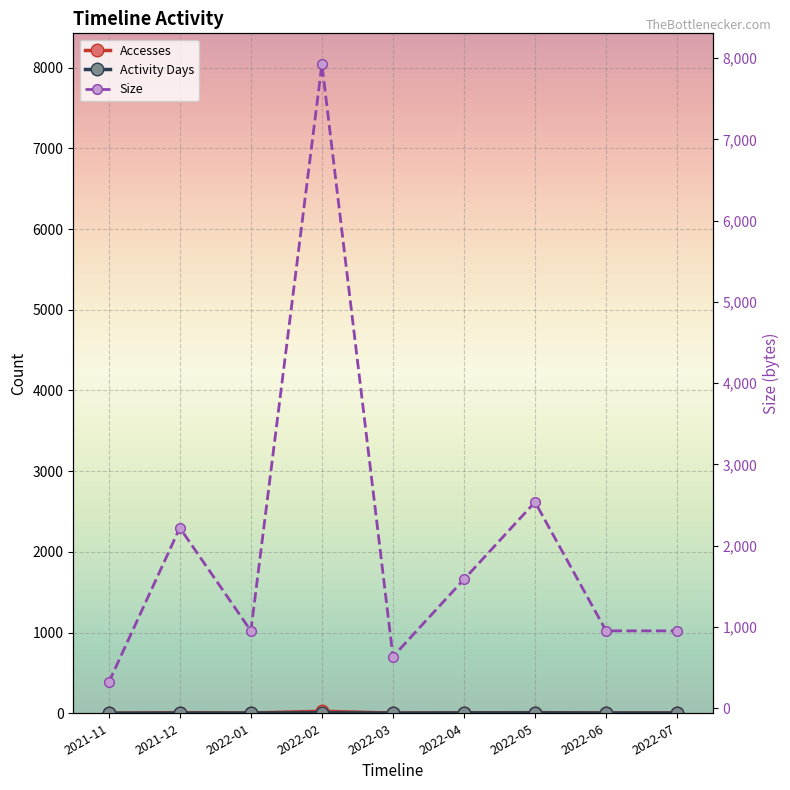

List the labels in order of Accesses value, smallest first.

2021-11, 2022-03, 2022-01, 2022-06, 2022-07, 2022-04, 2021-12, 2022-05, 2022-02